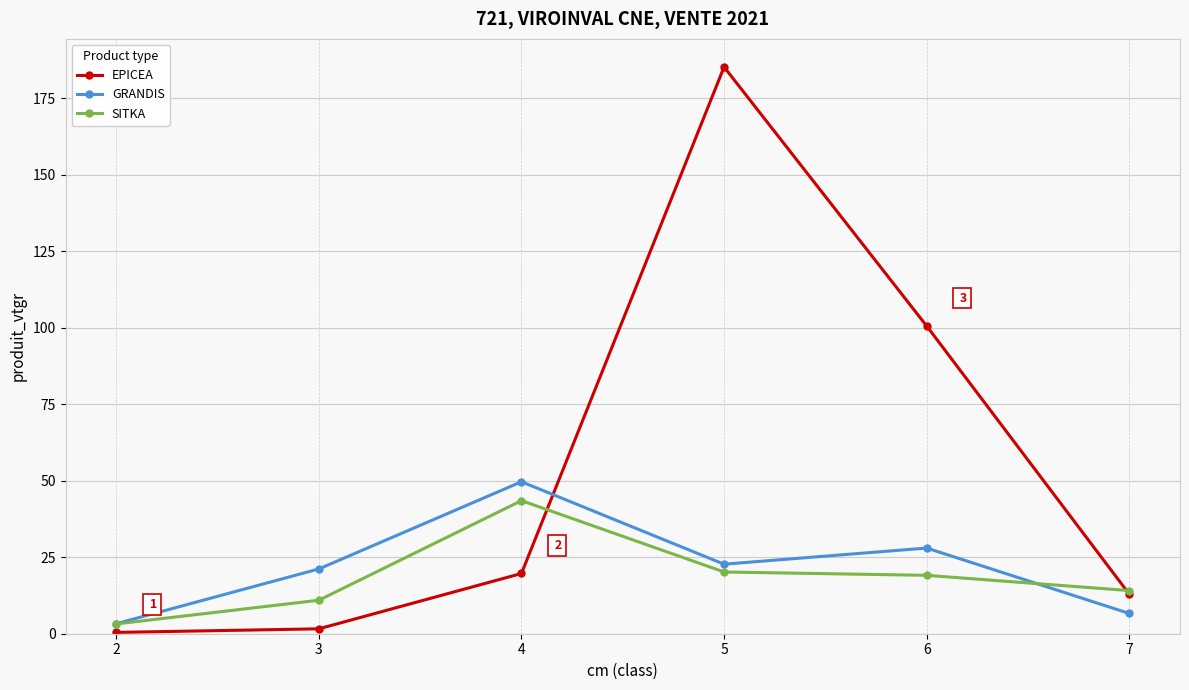

What is the total value across all series at 4?

112.8